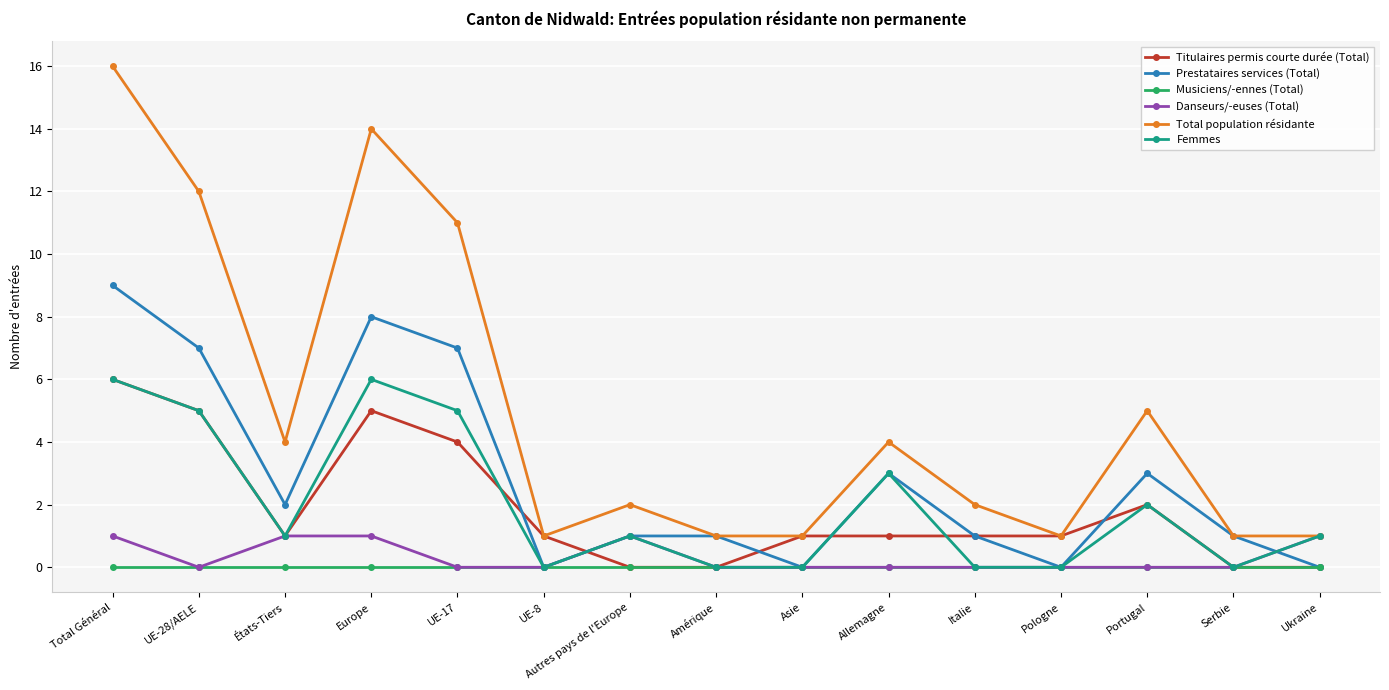

True or false: Total population résidante and Musiciens/-ennes (Total) cross at least once.

False